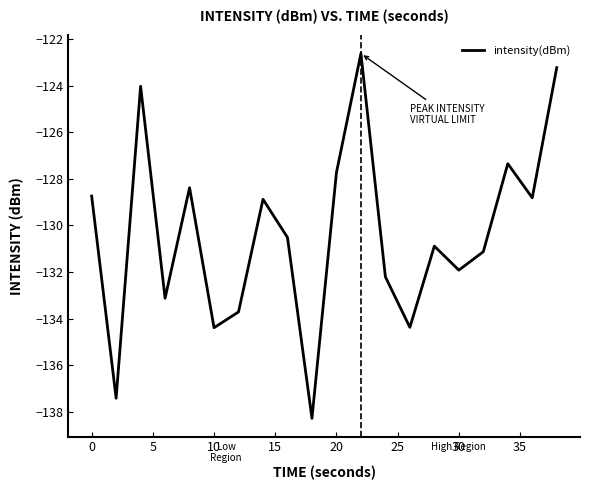

What is the difference between the maximum and minimum values?

15.7